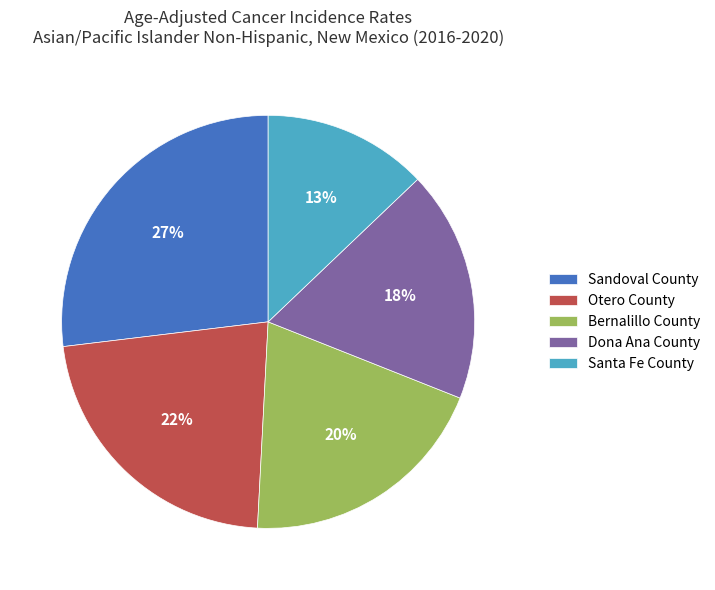

Between Otero County and Dona Ana County, which is larger?

Otero County